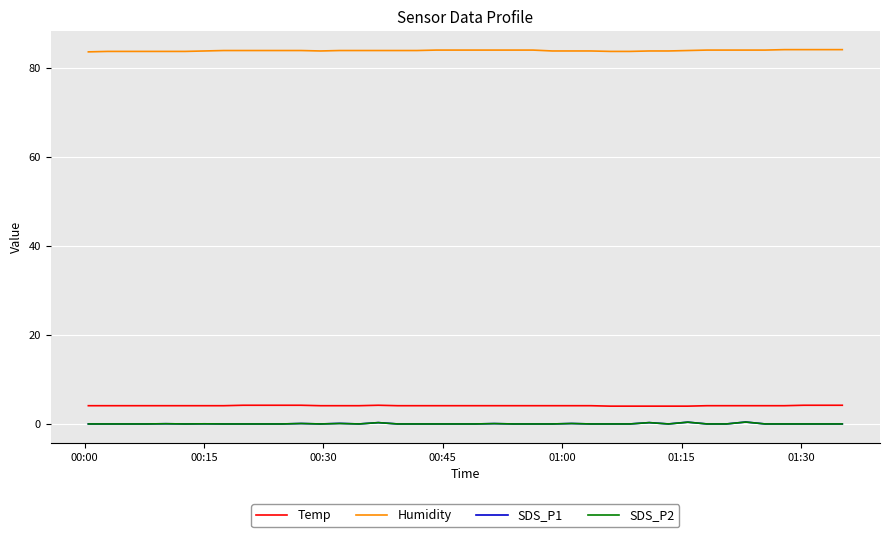

True or false: Temp and Humidity cross at least once.

False